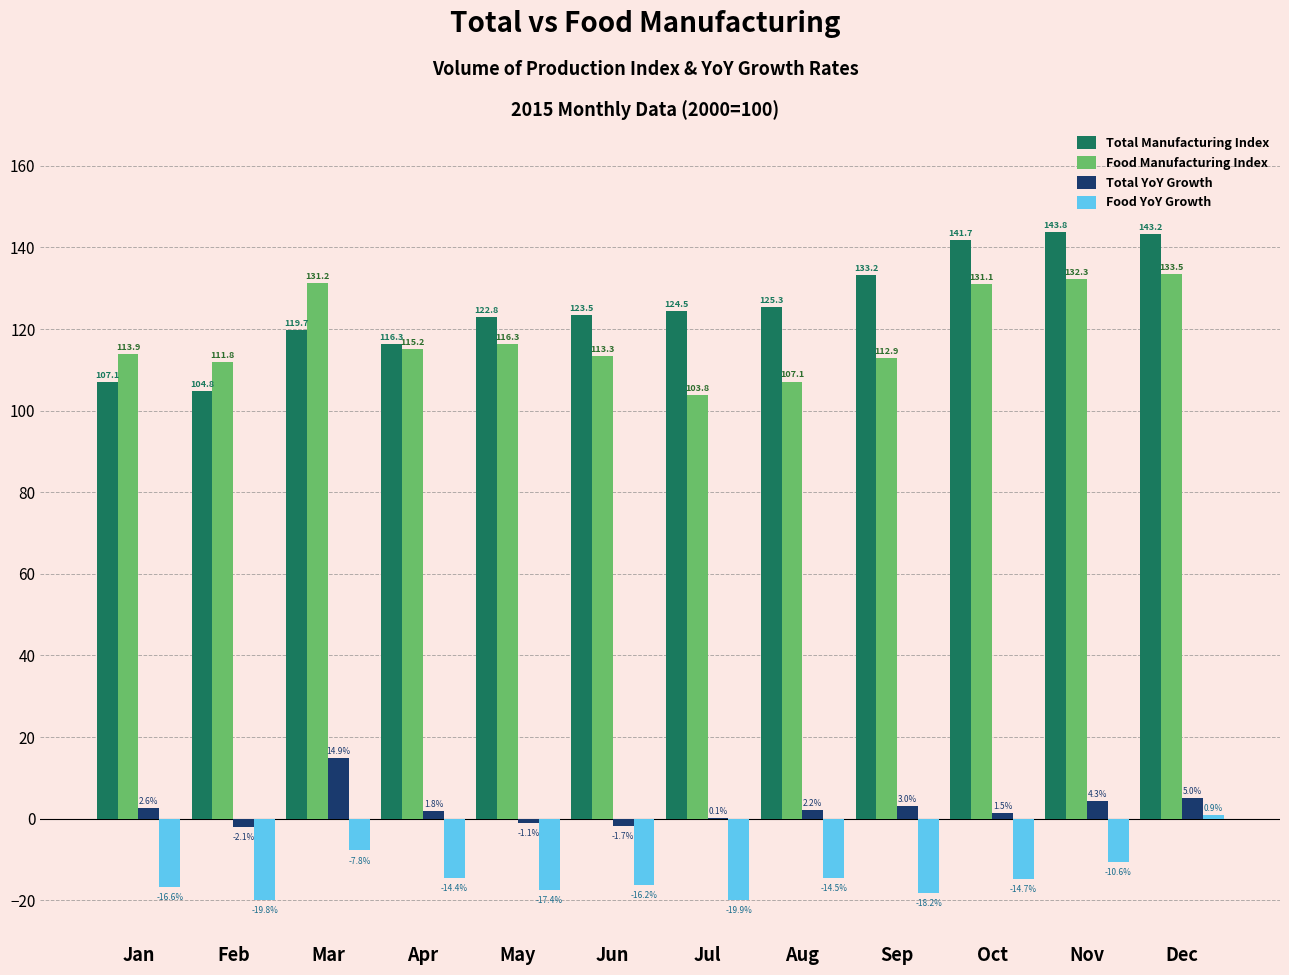

What is the average value of the Food Manufacturing Index series?

118.5